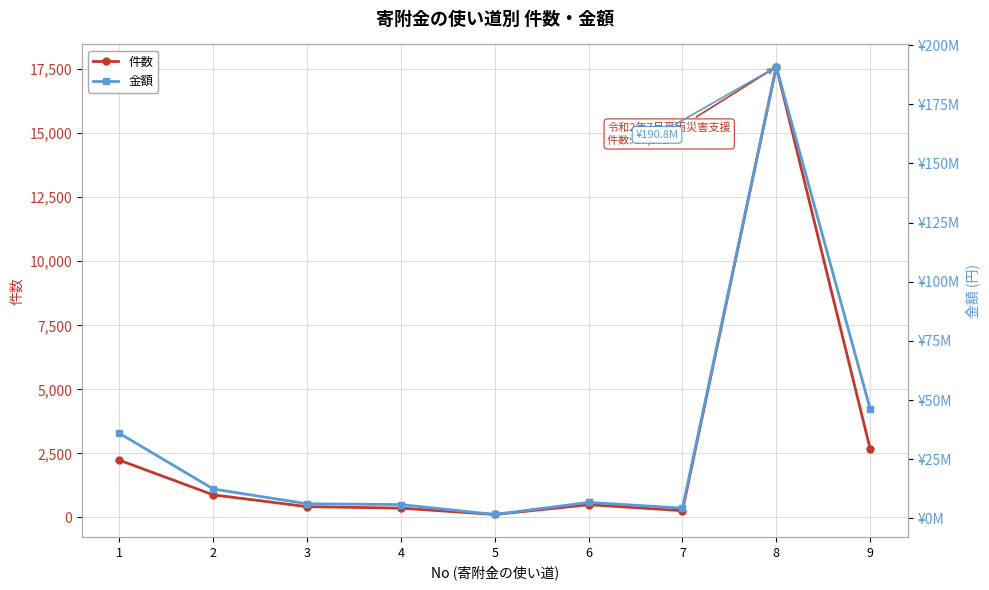

Rank the series by their average value, from lowest to highest.

件数, 金額